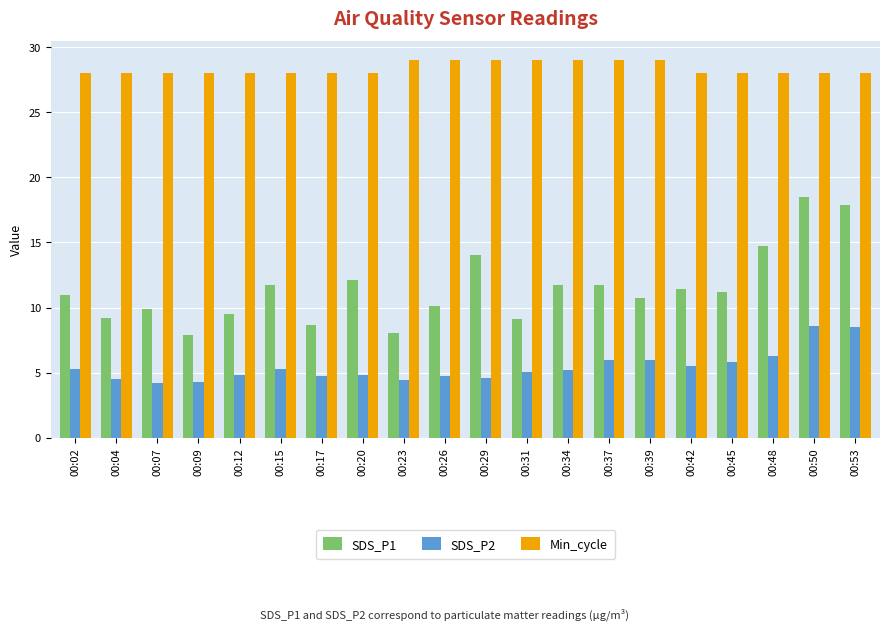

List the series in order of their peak value, highest first.

Min_cycle, SDS_P1, SDS_P2